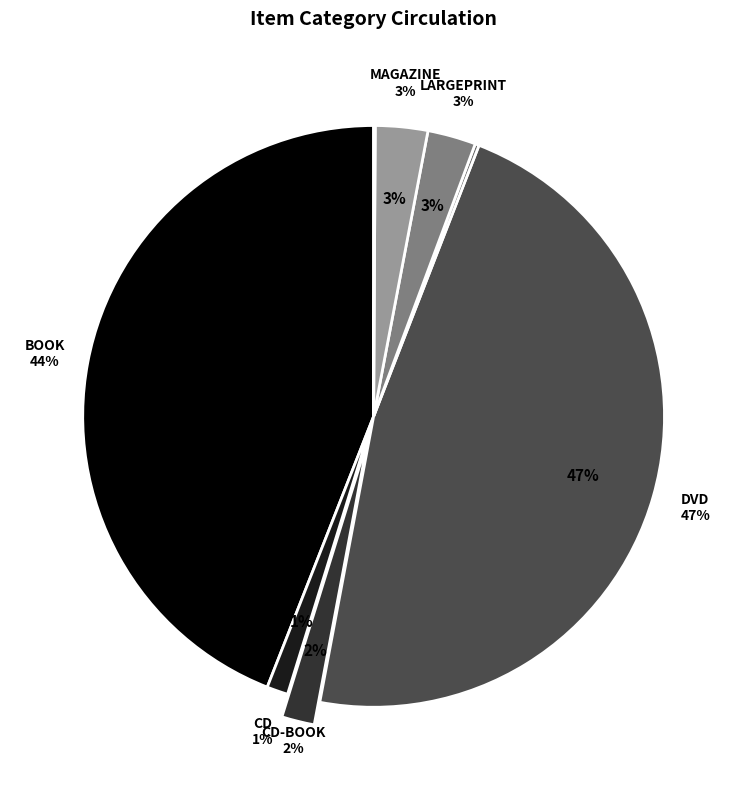

How many slices are in this pie chart?

8